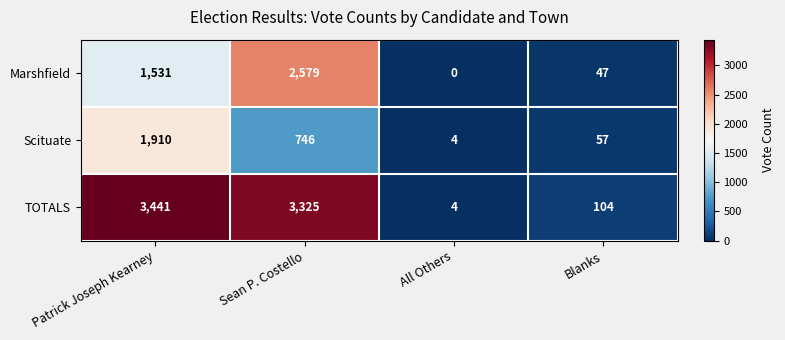

Which series has the largest total across all categories?

TOTALS